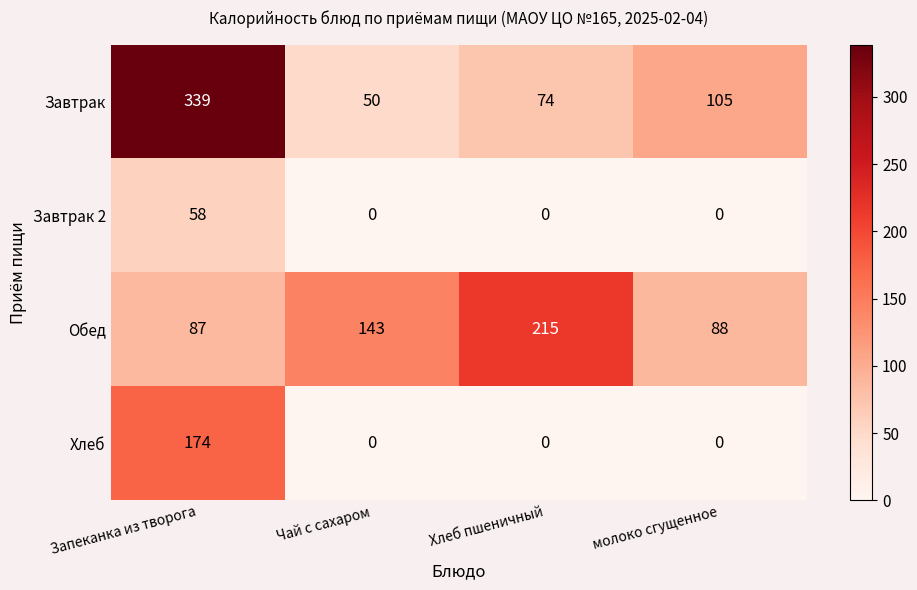

What is the sum of all Завтрак values?

568